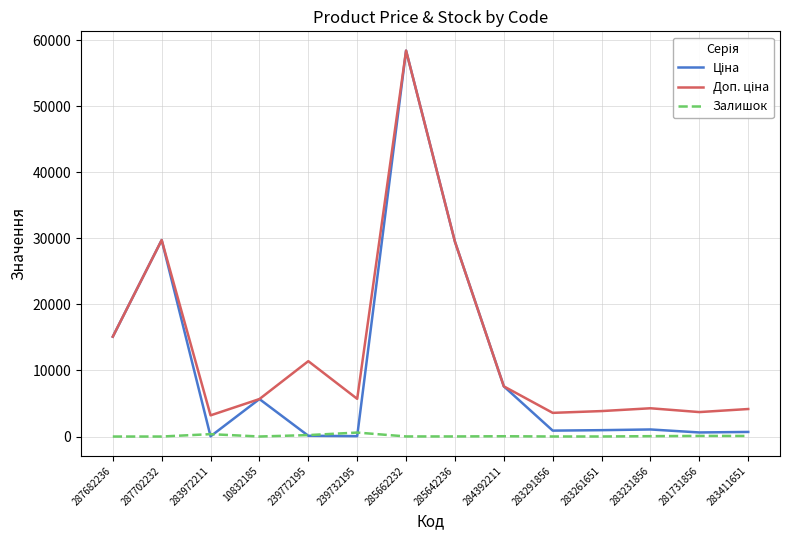

Count the number of data series in this chart.

3